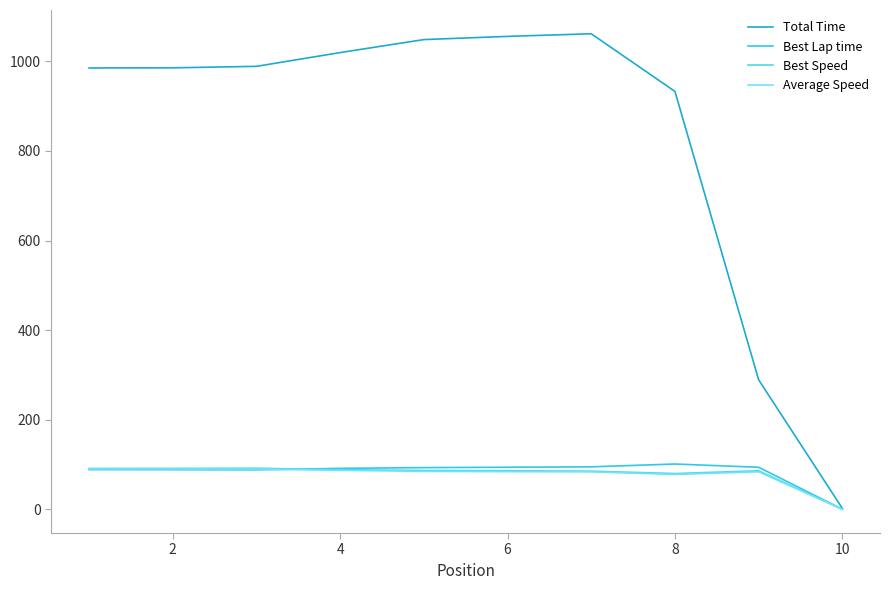

Does the chart display data point markers on the line(s)?

No